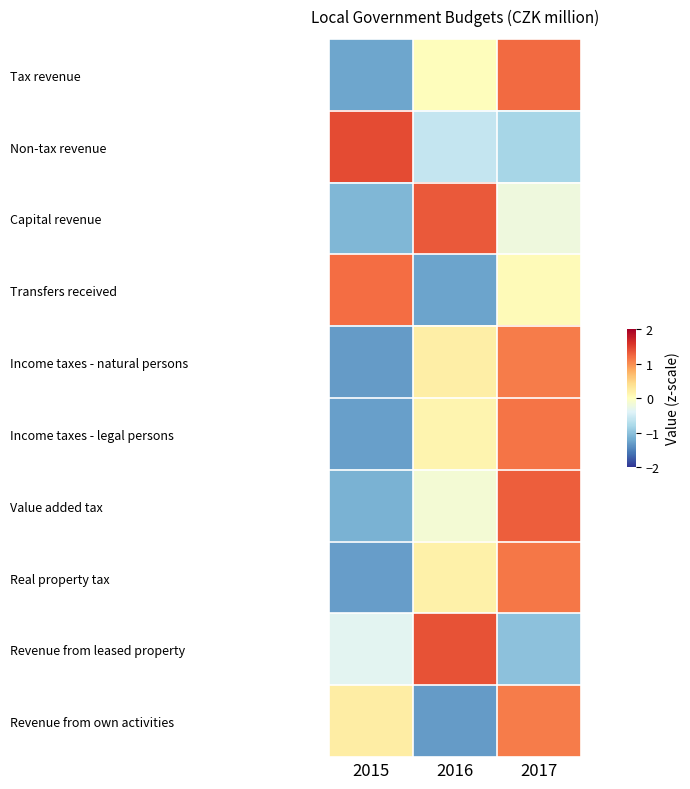

Between 2015 and 2017, which is larger?

2017